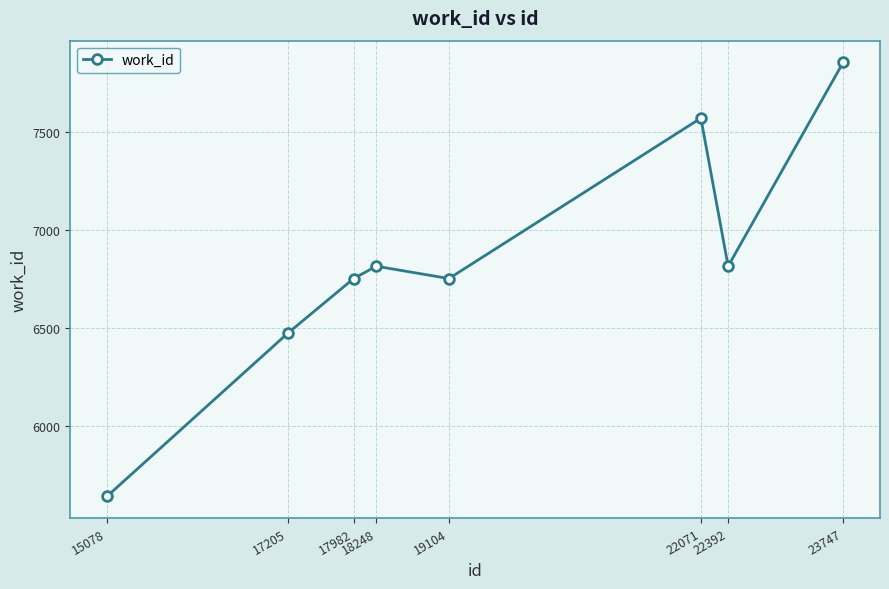

Reading left to right, extract all data points from this chart.

5640	6473	6753	6816	6753	7573	6816	7858